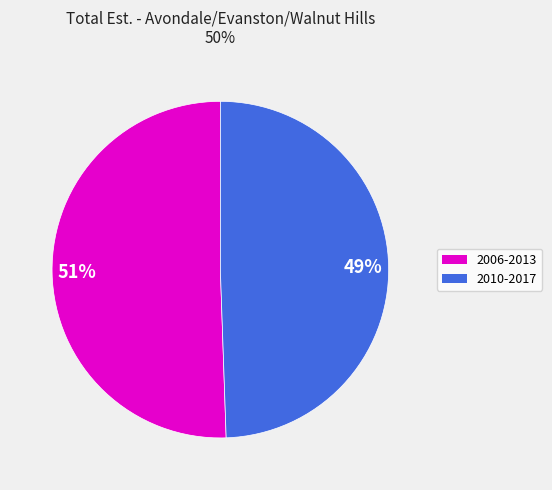

Does 2006-2013 account for over 50% of the chart?

Yes